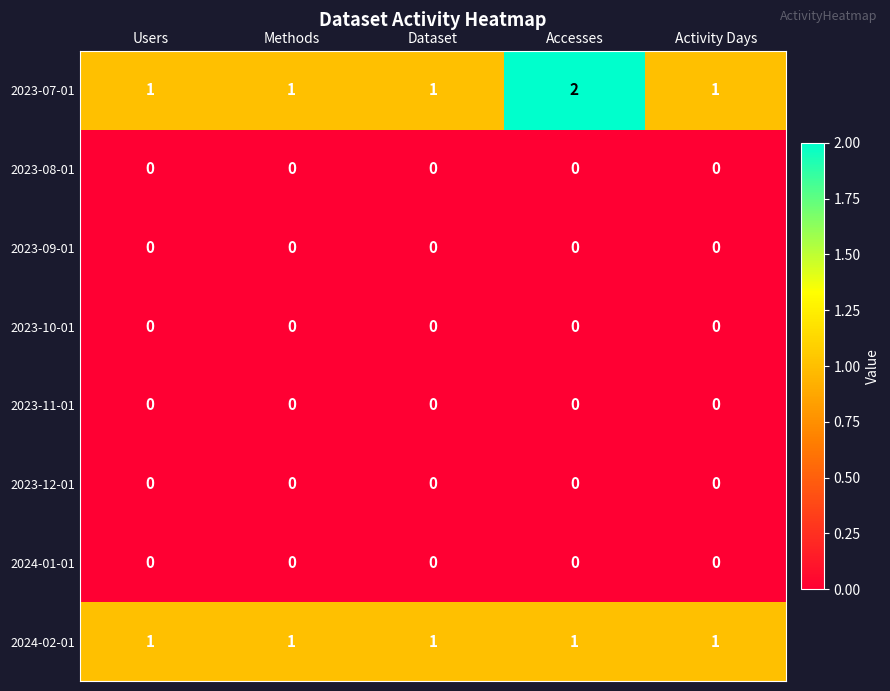

Which series has the largest total across all categories?

2023-07-01